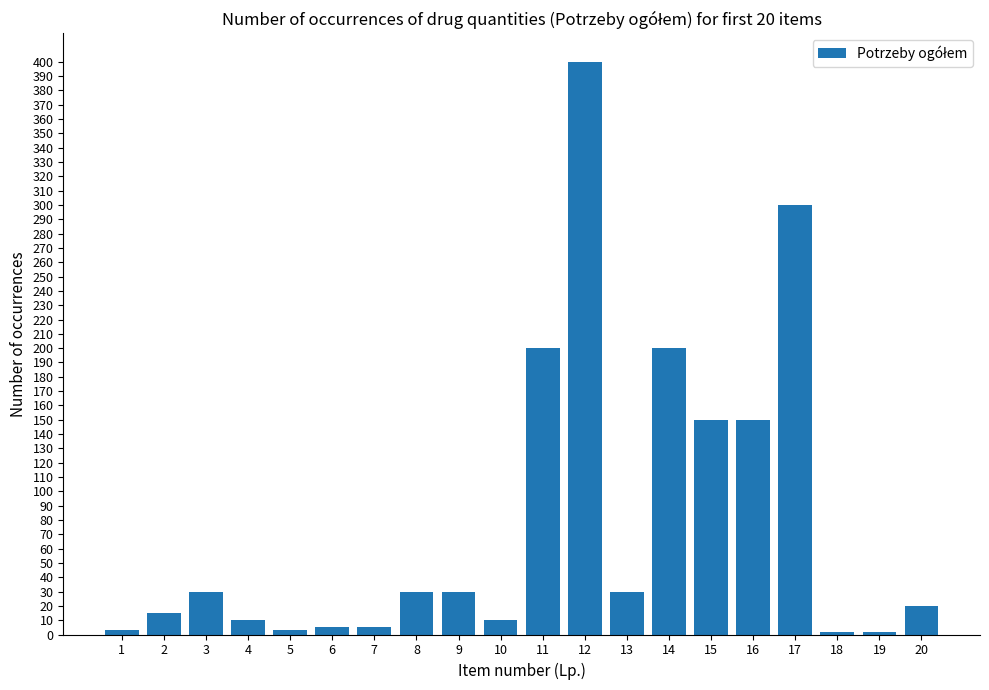

What is the maximum value shown in the chart?

400